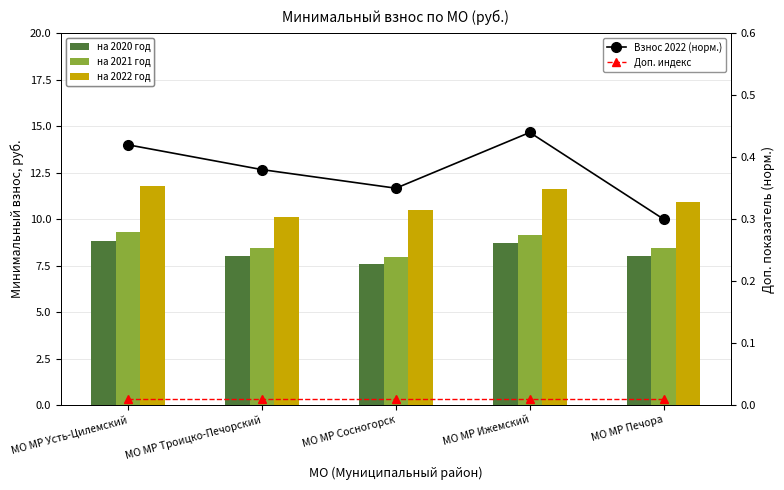

What is the highest value of the Взнос 2022 (норм.) series?

0.4